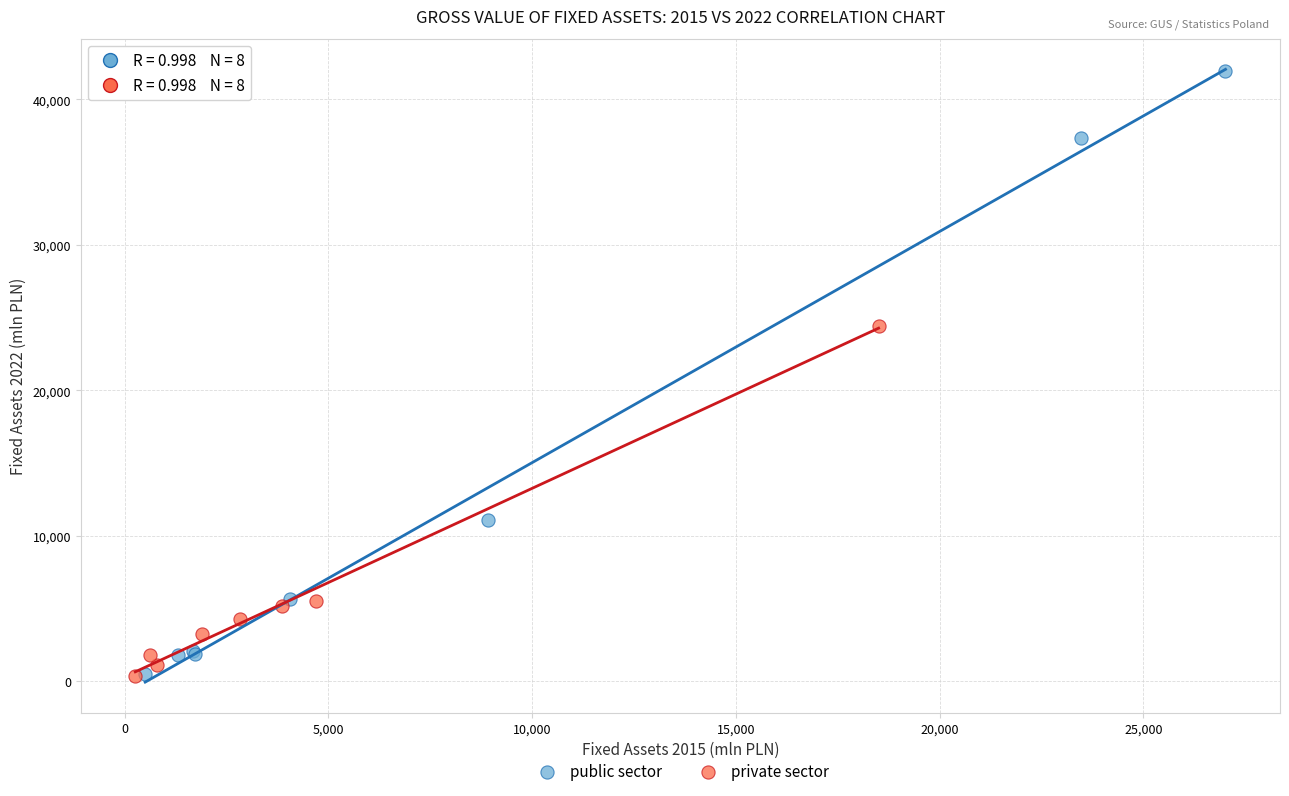

Which series has the widest spread of Y values?

public sector